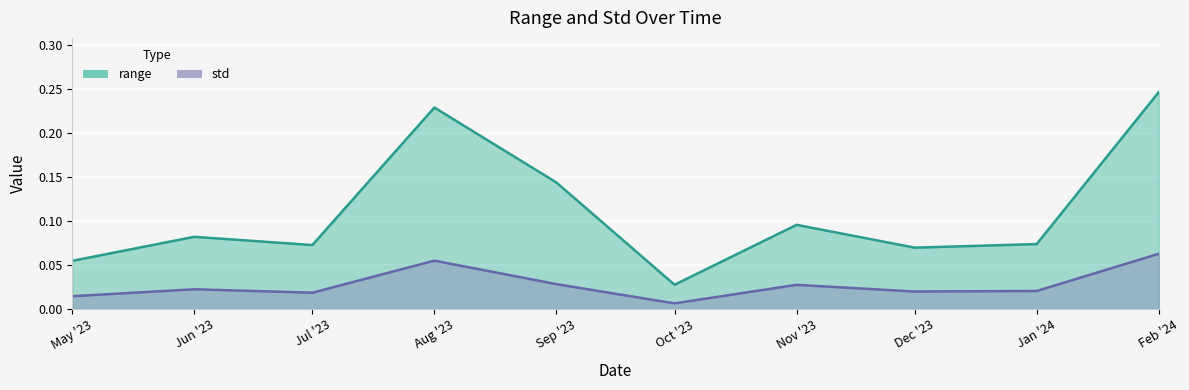

Where is range nearest to the value 0?

Oct '23